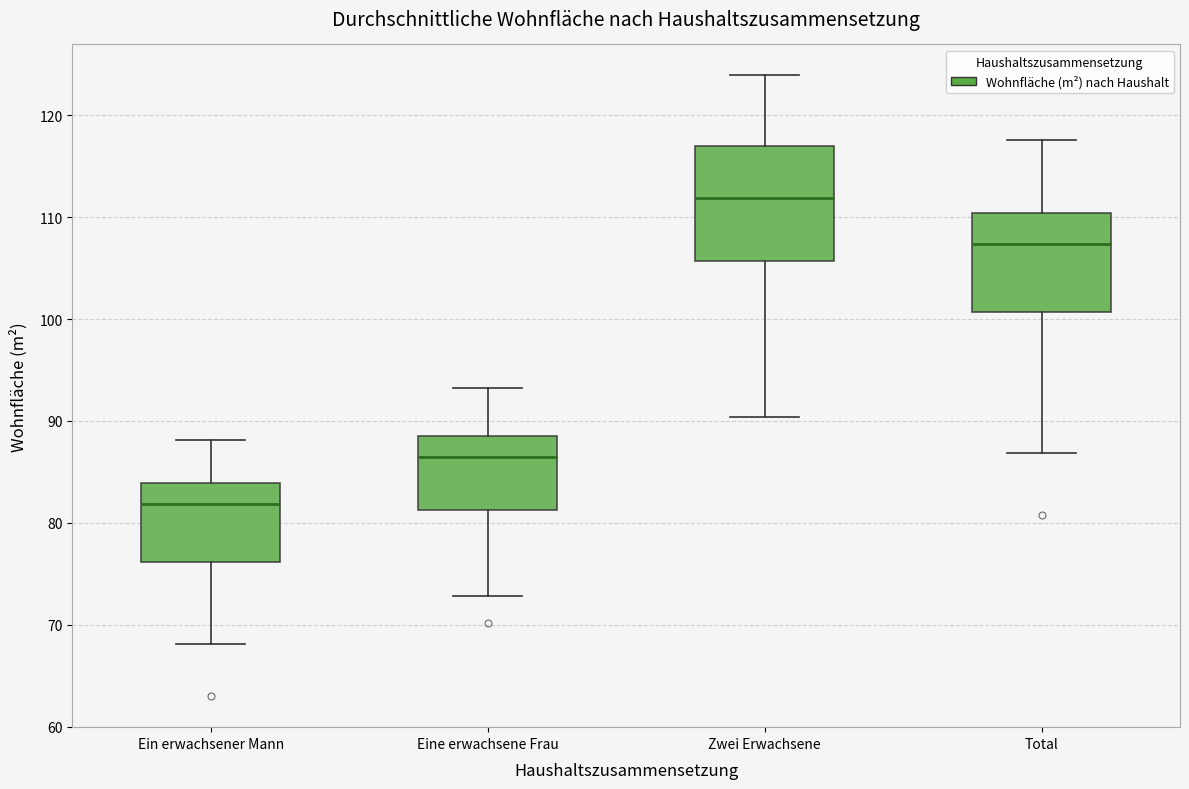

Reading left to right, transcribe this box plot: for each box, give where its median line is, the range the box spans, and where its two whiskers end, as read against the y-axis. The values are not printed on the chart, so give them approximately, as read against the axis.

Ein erwachsener Mann: median 82, box 76 to 84, whiskers 68 to 88
Eine erwachsene Frau: median 87, box 81 to 89, whiskers 73 to 93
Zwei Erwachsene: median 112, box 106 to 117, whiskers 90 to 124
Total: median 107, box 101 to 110, whiskers 87 to 118